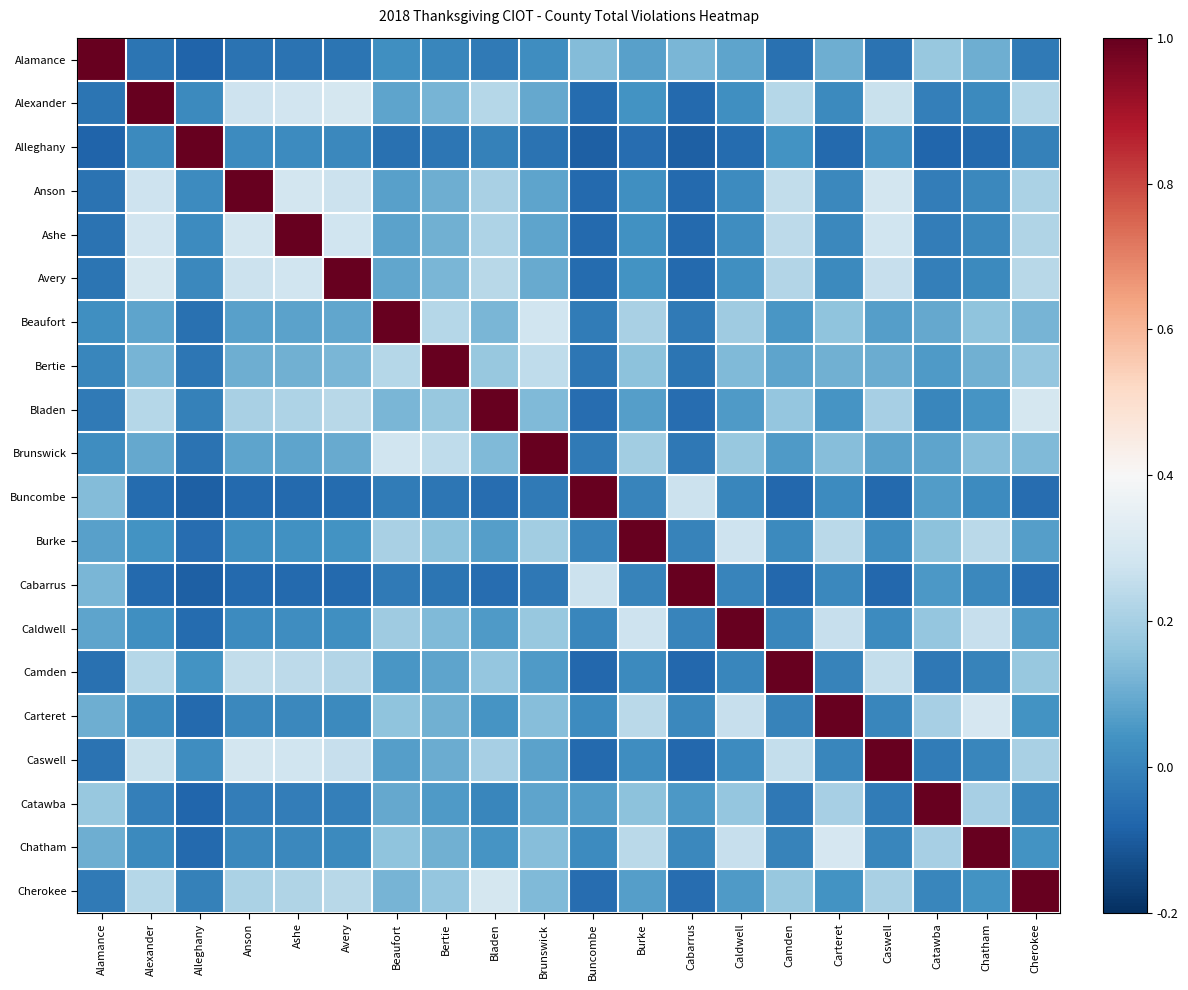

At how many categories does at least one series exceed 0?

20